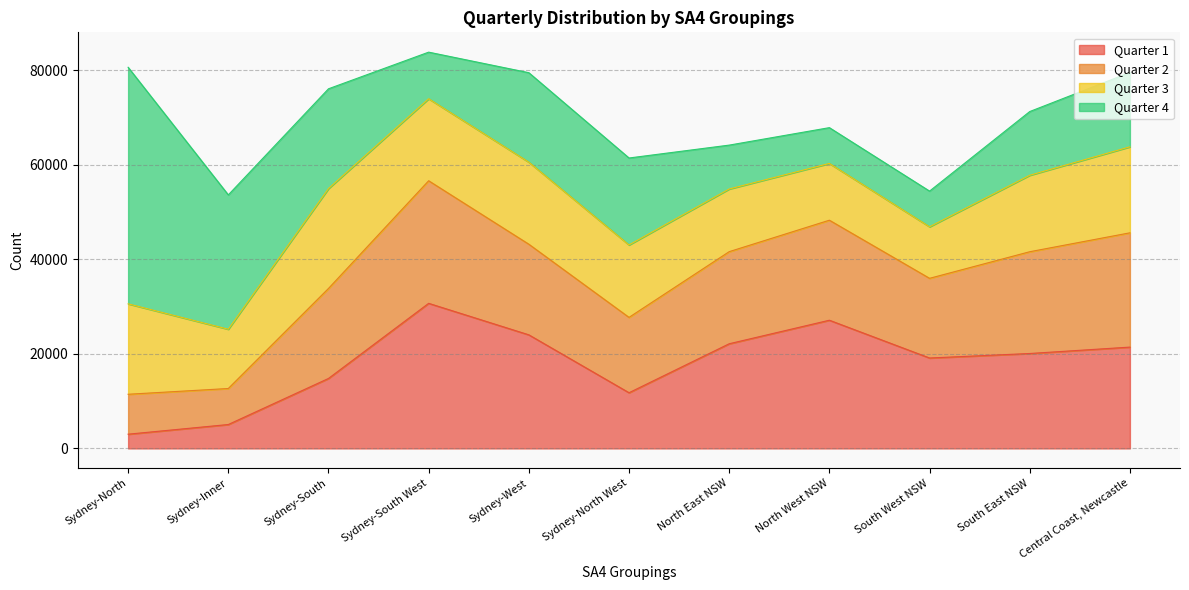

Does the chart have visible grid lines?

Yes